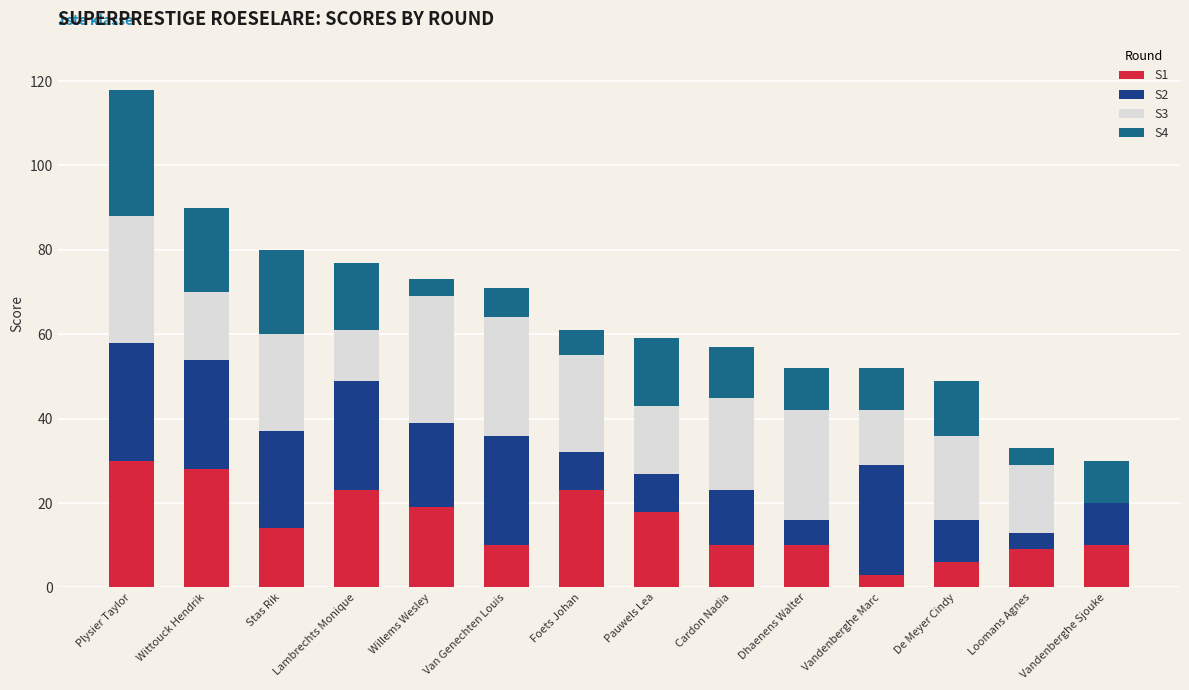

True or false: S1 has a value of 16 at Vandenberghe Sjouke.

False